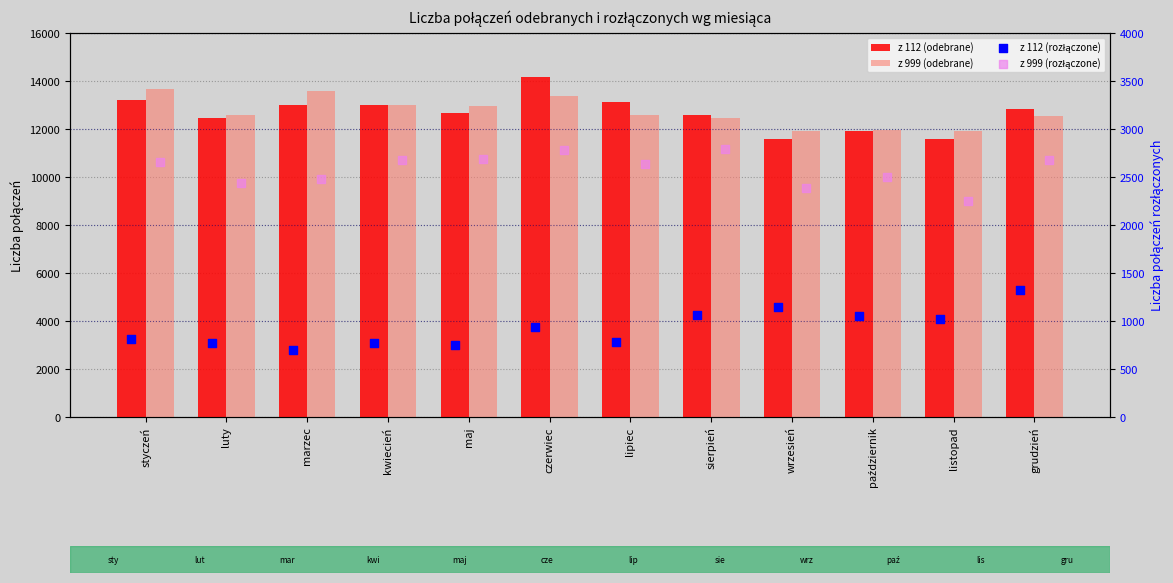

What is the total value across all series at listopad?

26789